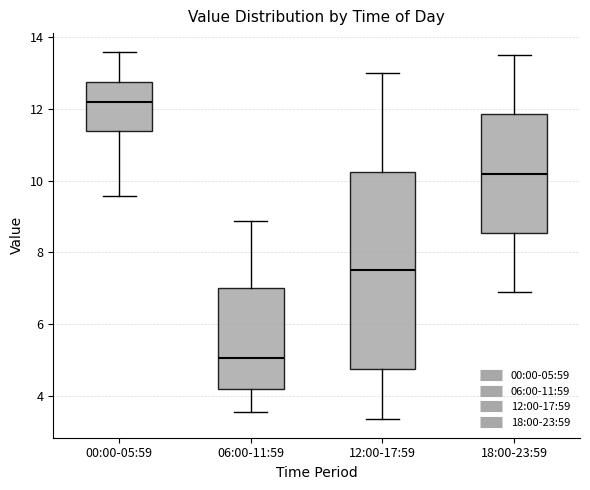

Reading left to right, read every box against the y-axis: the position of its median line, the range the box covers, and the ends of its whiskers. The values are not printed on the chart, so give them approximately, as read against the axis.

00:00-05:59: median 12.2, box 11.4 to 12.8, whiskers 9.6 to 13.6
06:00-11:59: median 5.0, box 4.2 to 7.0, whiskers 3.6 to 8.8
12:00-17:59: median 7.6, box 4.8 to 10.2, whiskers 3.4 to 13.0
18:00-23:59: median 10.2, box 8.6 to 11.8, whiskers 7.0 to 13.6